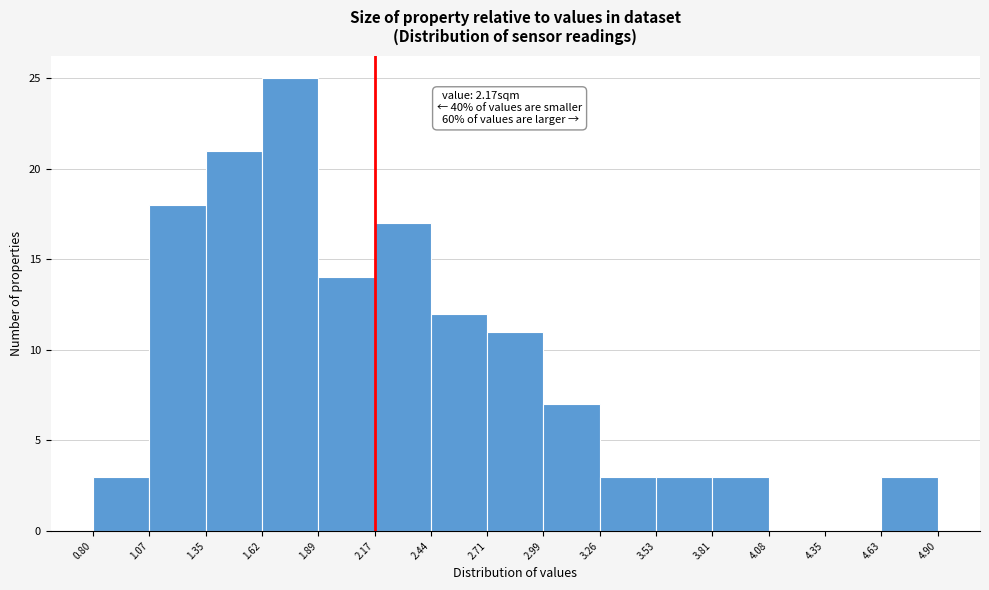

Over which range of the x-axis is the bar tallest?

1.62 to 1.89